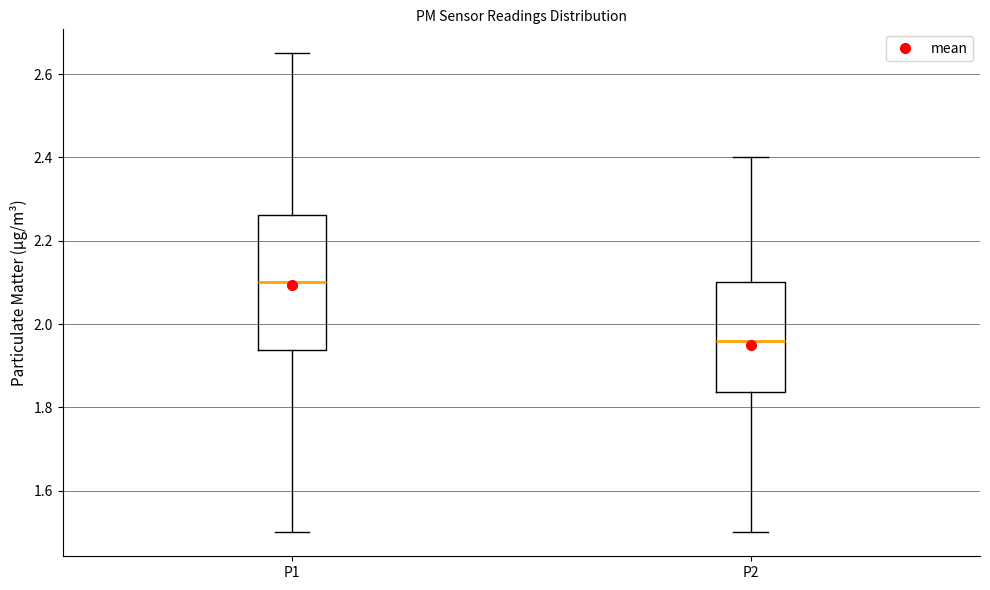

Where does the upper whisker of the box for P2 end on the y-axis? The values are not printed on the chart, so give them approximately, as read against the axis.

2.40